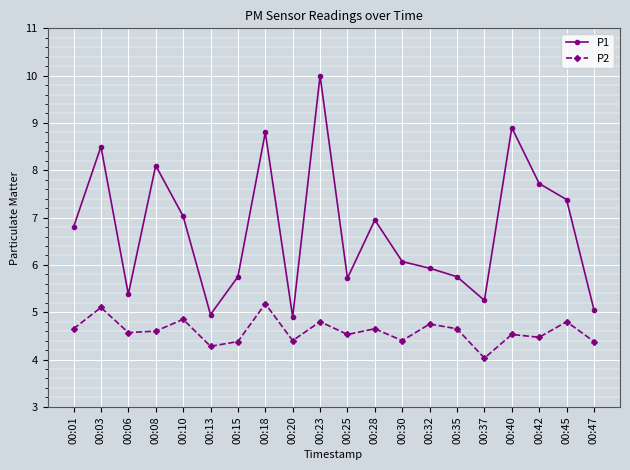

What is the difference between the highest and lowest values at 00:40?

4.4